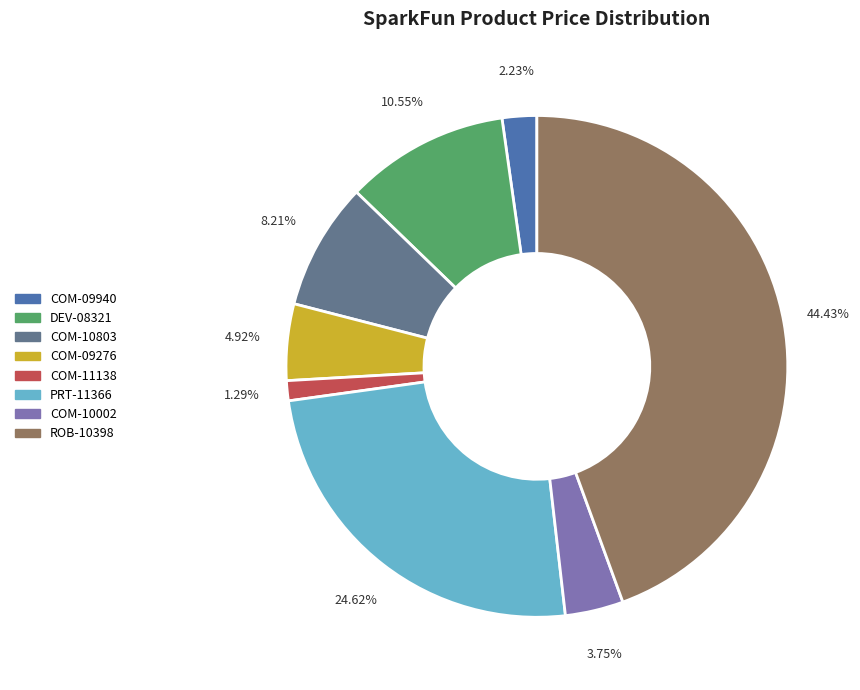

To the nearest percent, what percentage of the pie is COM-10002?

4%